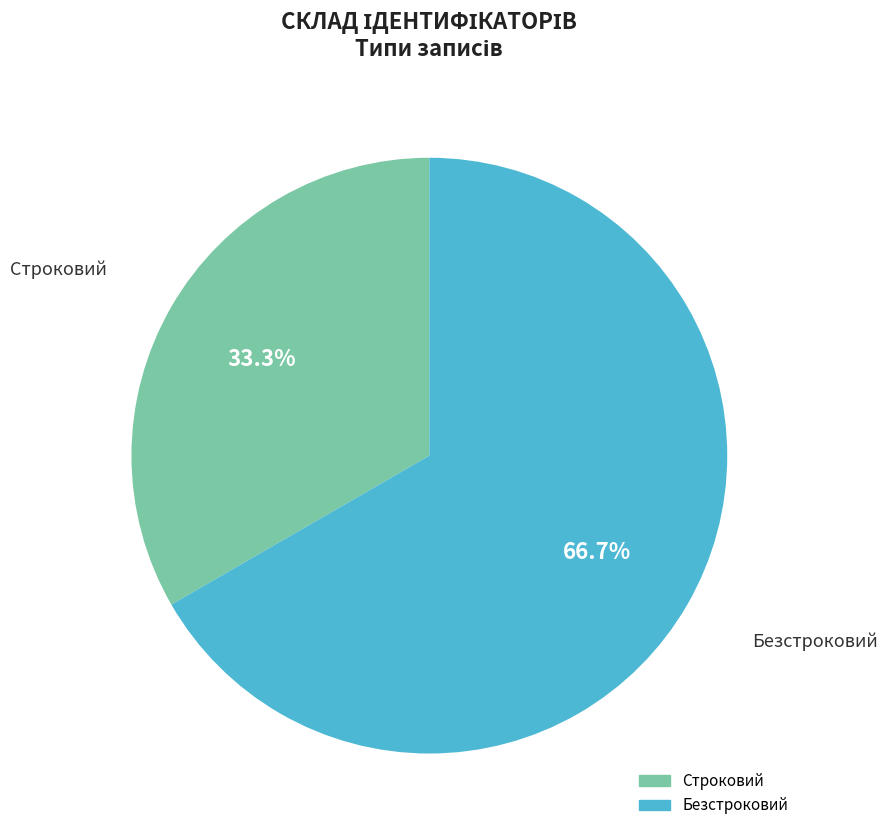

Is it true that Безстроковий is 53% of the pie?

False